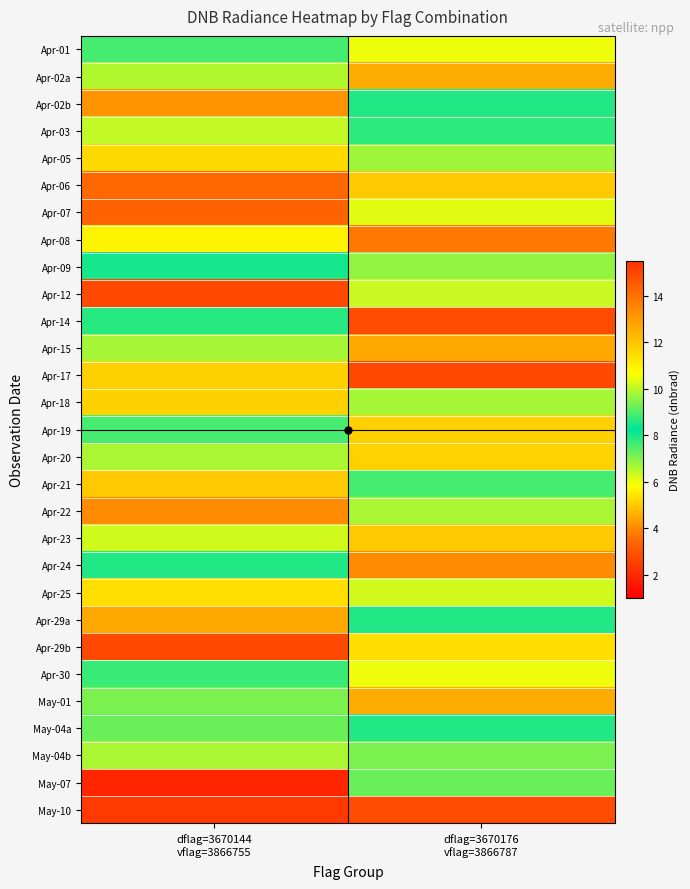

Which has a higher value, dflag=3670176
vflag=3866787 or dflag=3670144
vflag=3866755?

dflag=3670144
vflag=3866755